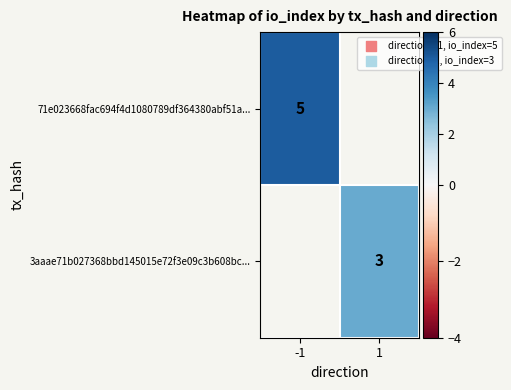

The 71e023668fac694f4d1080789df364380abf51a... series shows 3 at -1. True or false?

False